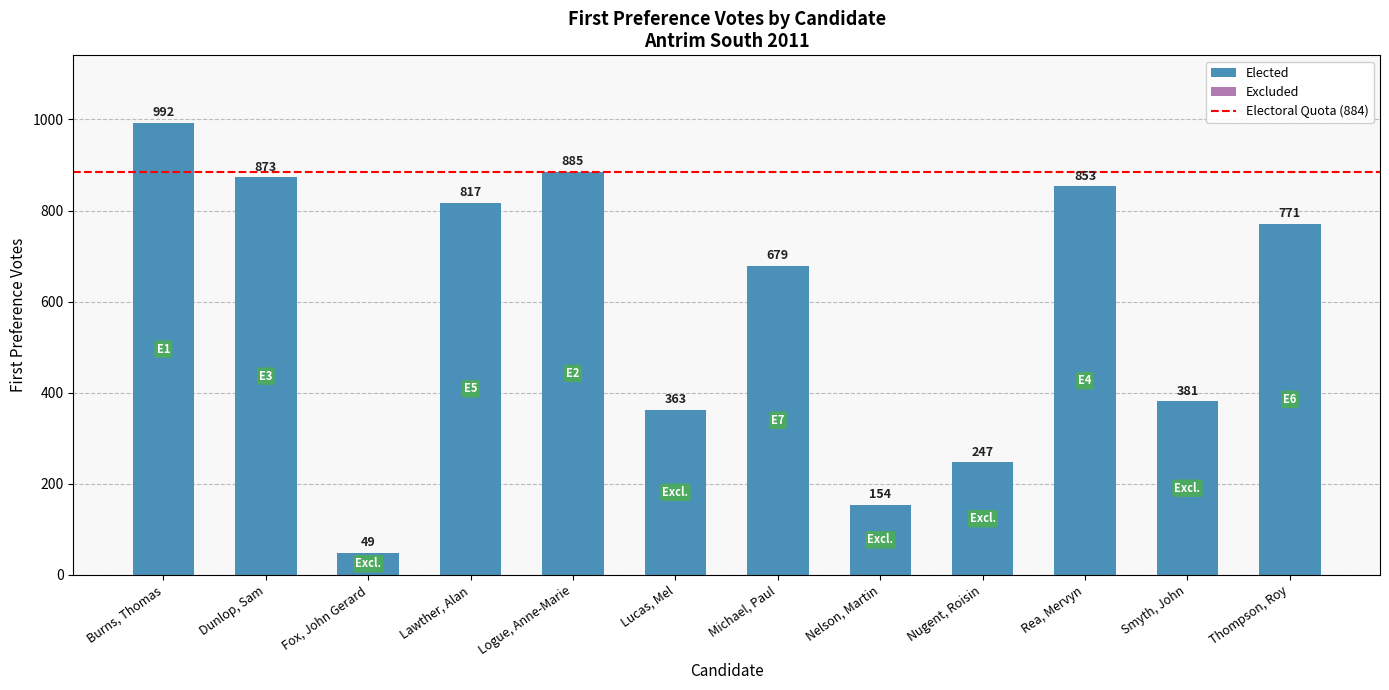

Does the chart contain any negative values?

No